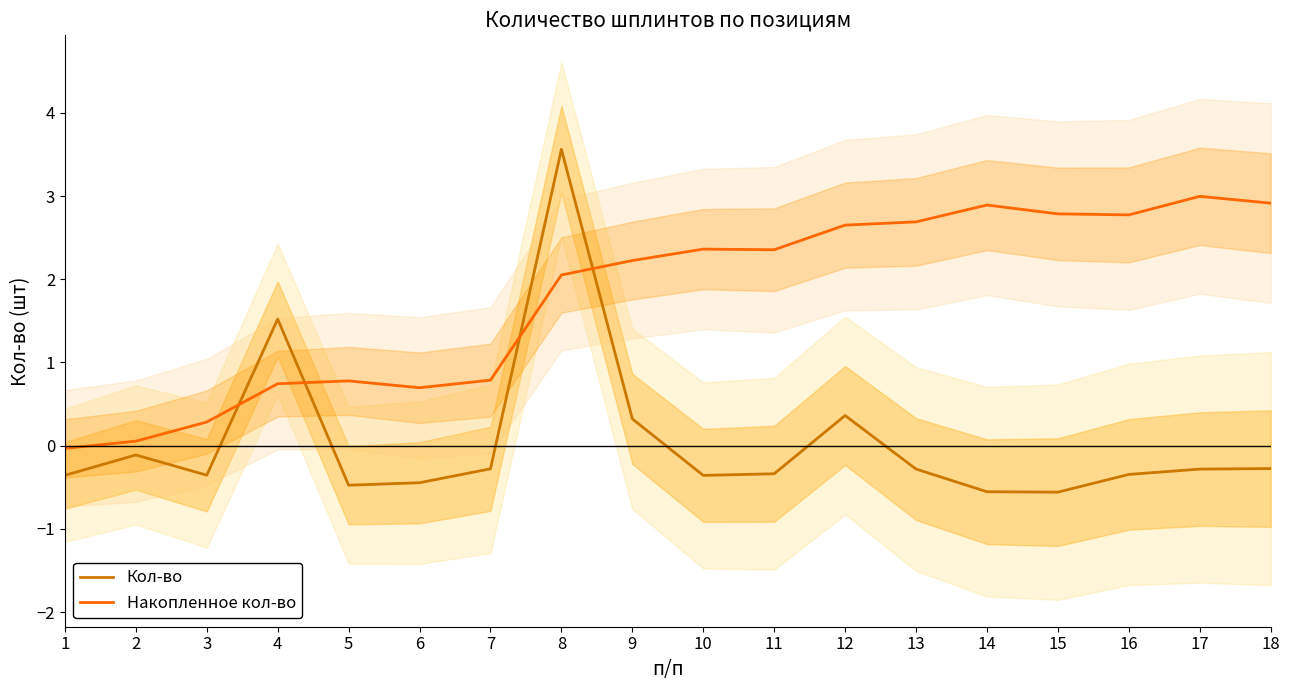

What is the average value of the Накопленное кол-во series?

1.8